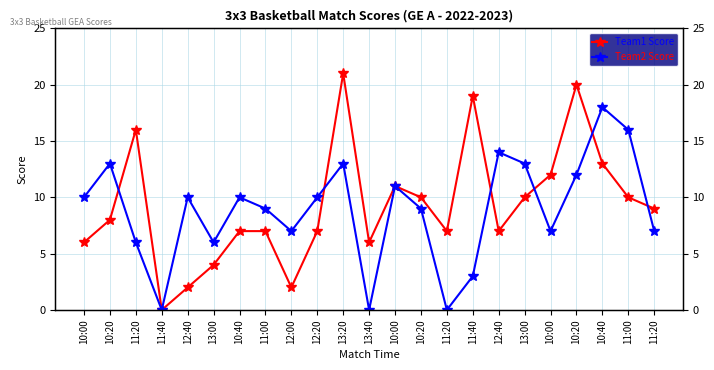

Is this an area chart (filled region under the line)?

No